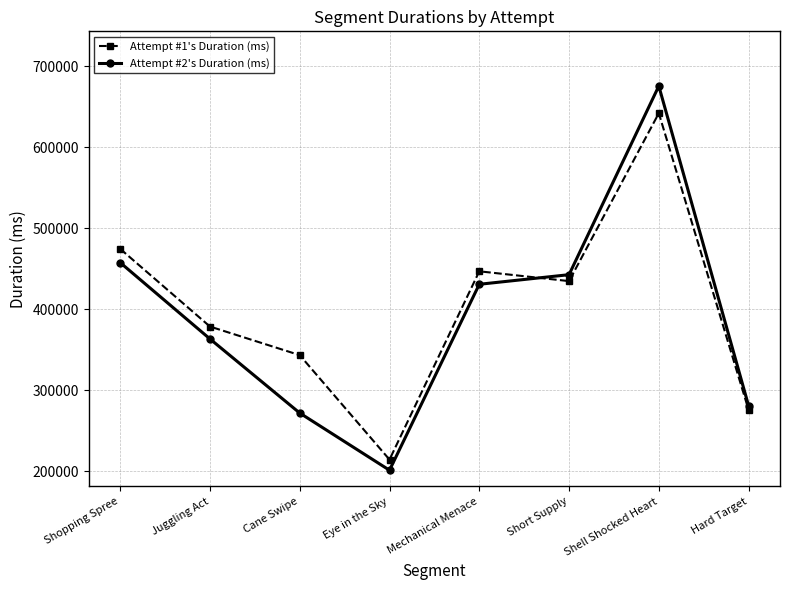

True or false: Attempt #1's Duration (ms) and Attempt #2's Duration (ms) intersect in this chart.

True